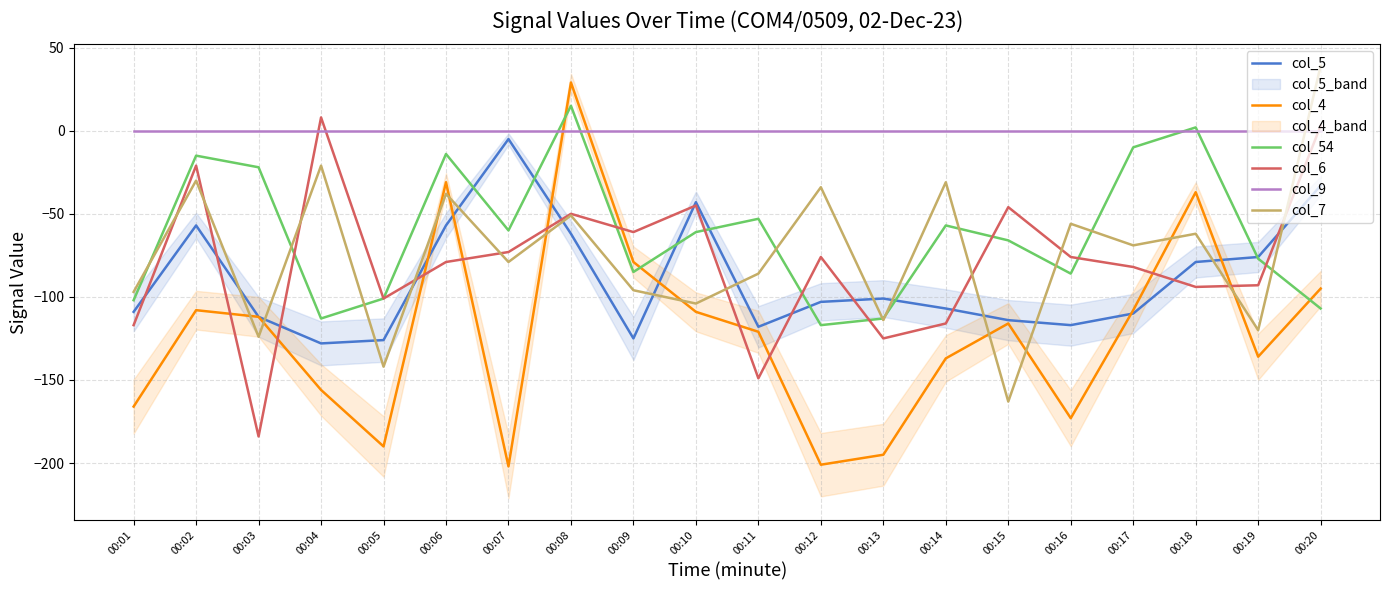

True or false: col_6 has a value of -76 at 00:16.

True